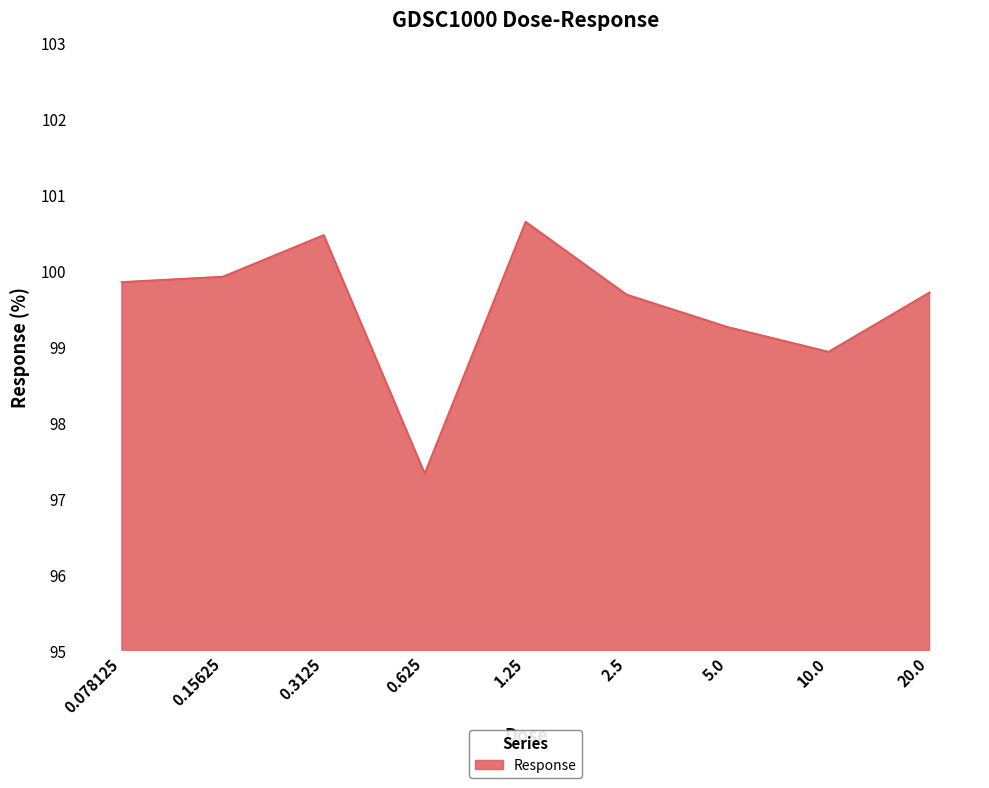

What position from the left is 10.0?

8